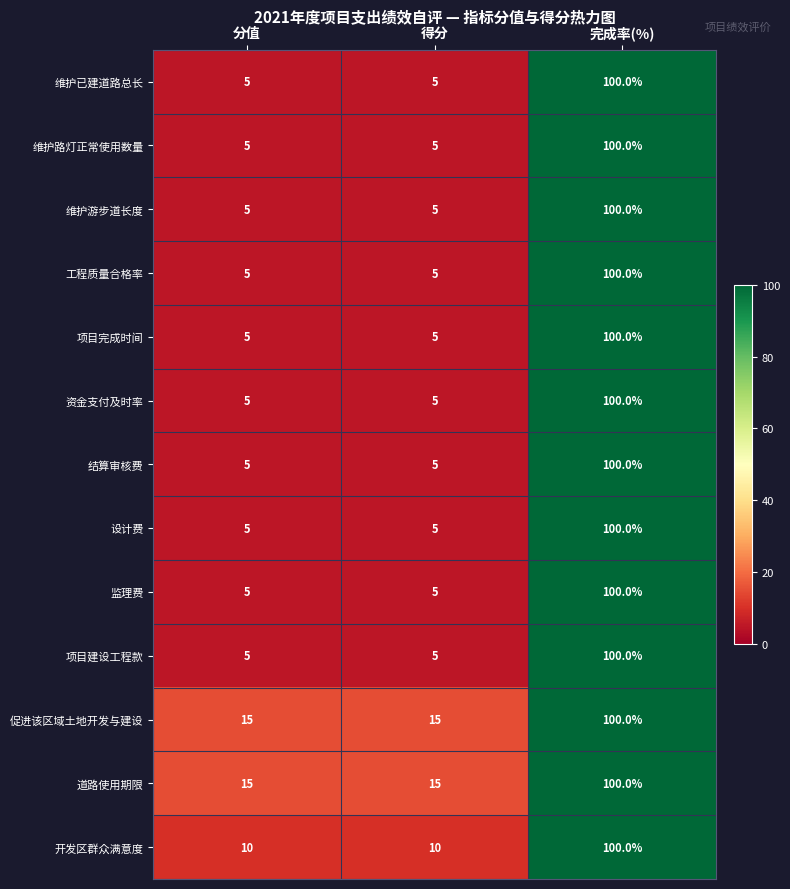

What is the smallest value displayed?

5